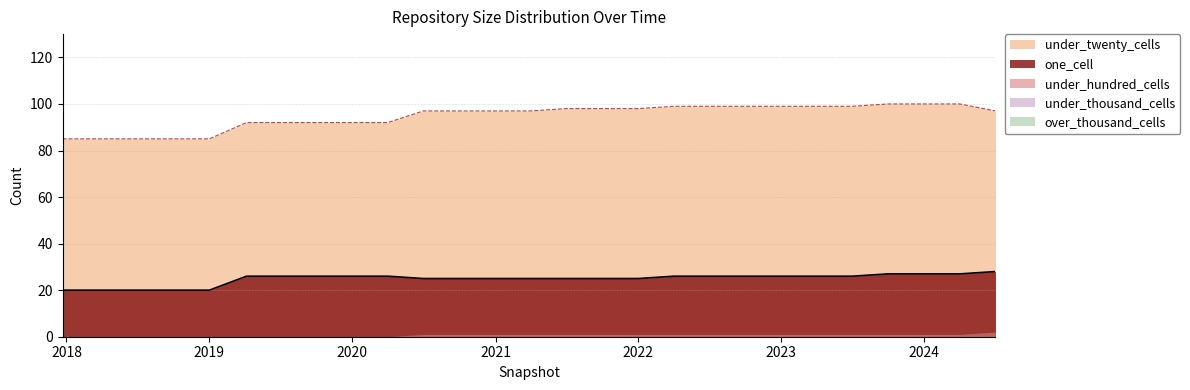

True or false: under_hundred_cells has a value of 2 at 2022-01-01.

False